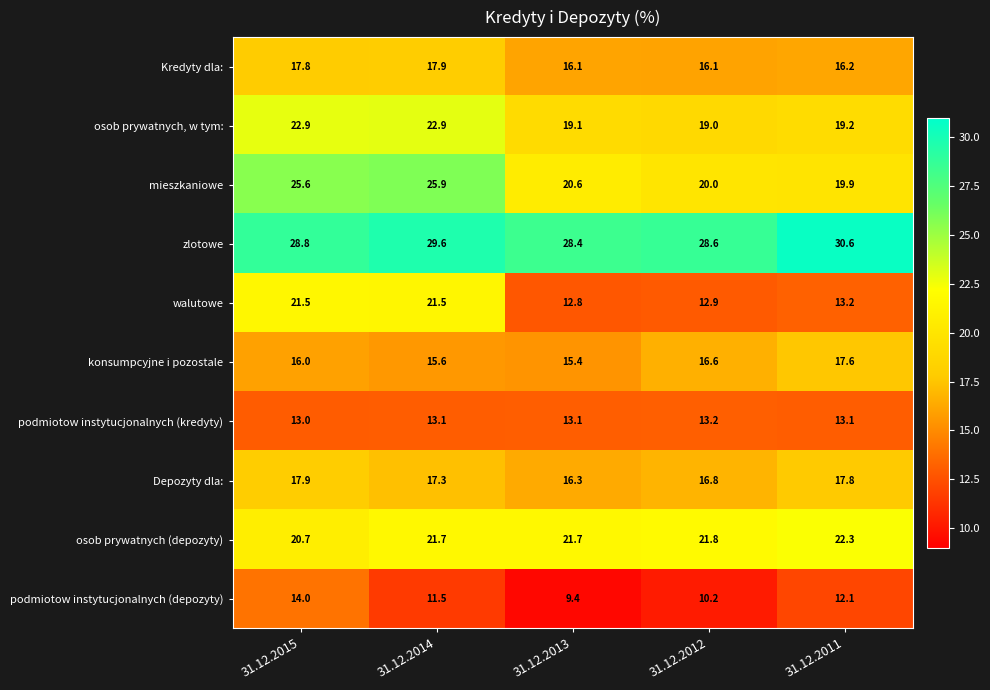

What is the difference between the maximum and minimum values in the mieszkaniowe series?

6.0